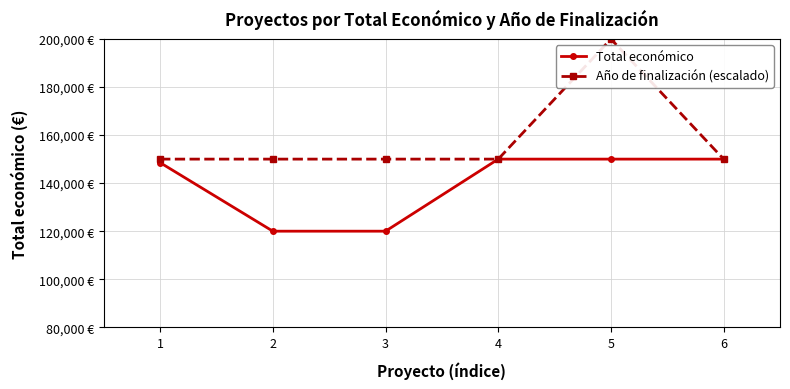

Does the chart have visible grid lines?

Yes